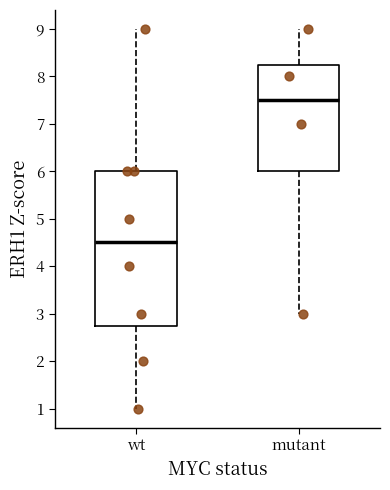

Reading left to right, read every box against the y-axis: the position of its median line, the range the box covers, and the ends of its whiskers. The values are not printed on the chart, so give them approximately, as read against the axis.

wt: median 4.5, box 2.8 to 6.0, whiskers 1.0 to 9.0
mutant: median 7.5, box 6.0 to 8.3, whiskers 3.0 to 9.0